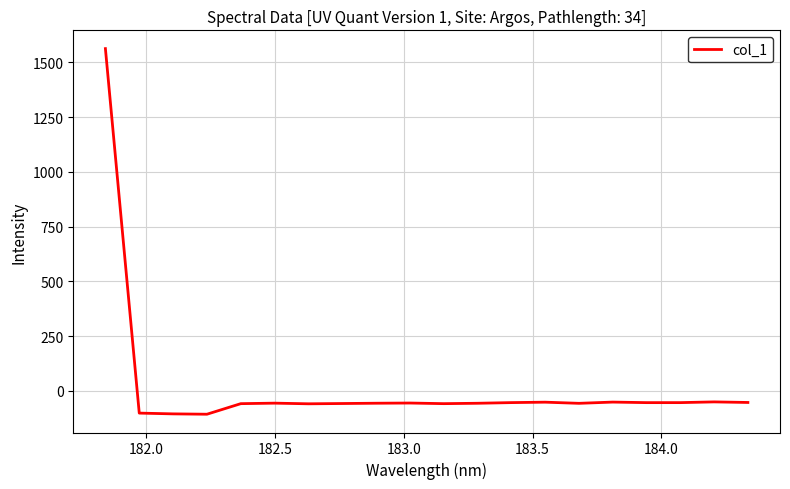

How many lines are shown in the chart?

1